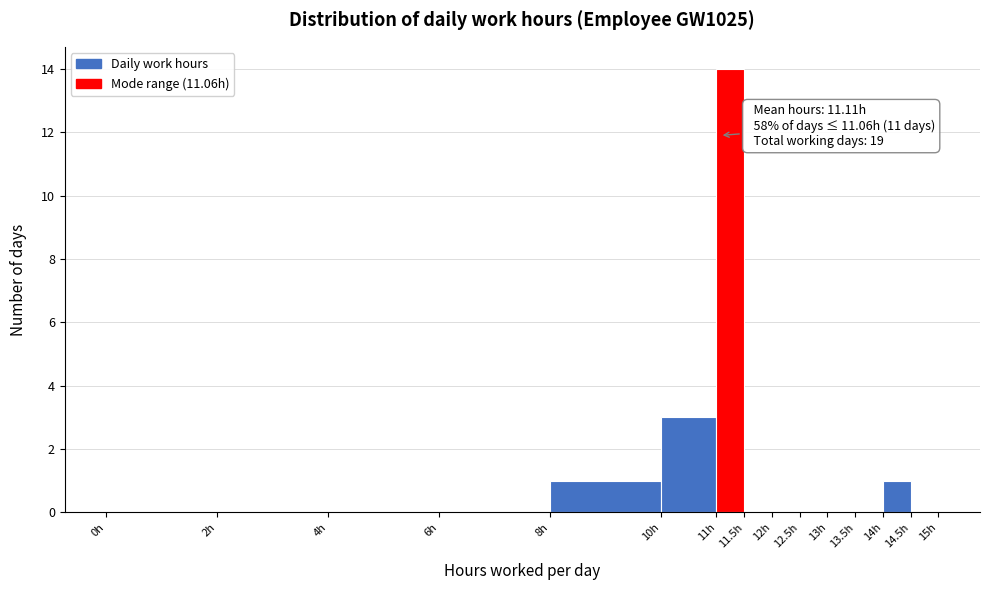

Over which range of the x-axis is the bar tallest?

11.0 to 11.5